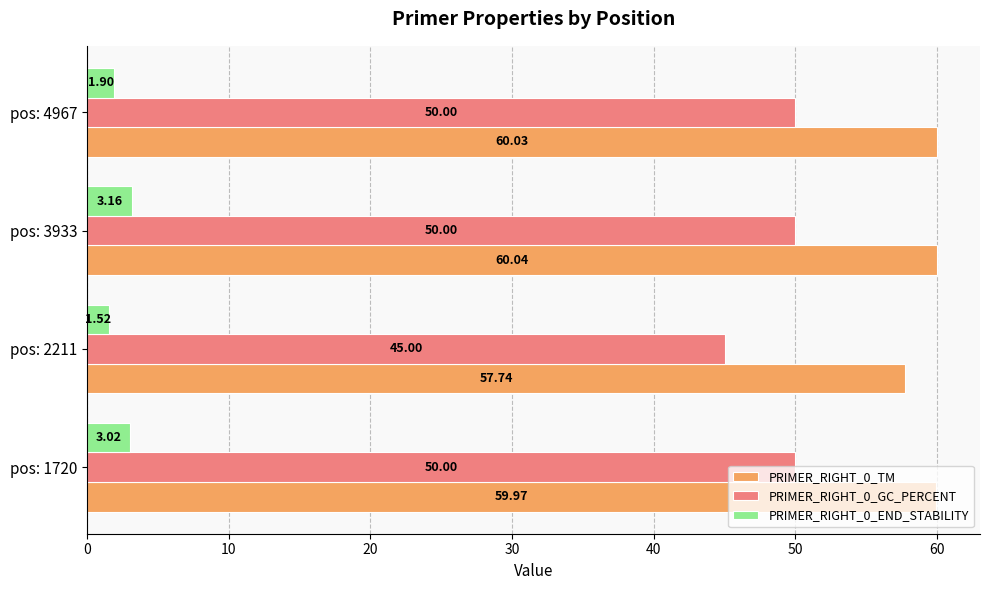

What is the greatest value displayed?

60.0